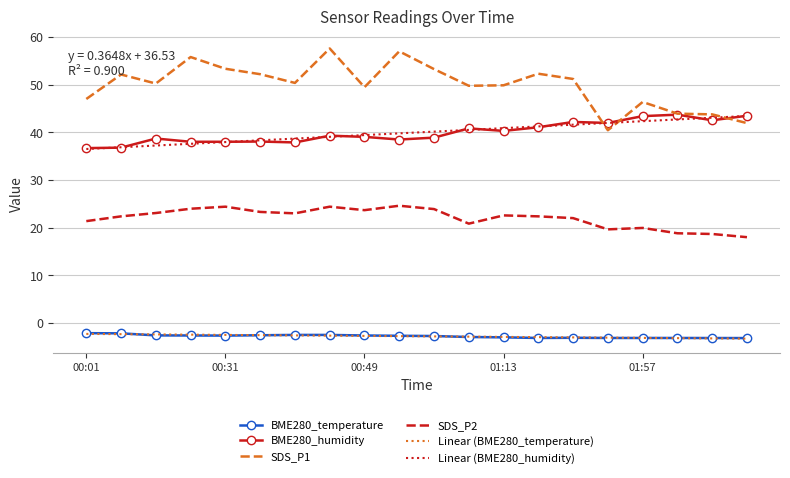

Which series has the largest total across all categories?

SDS_P1